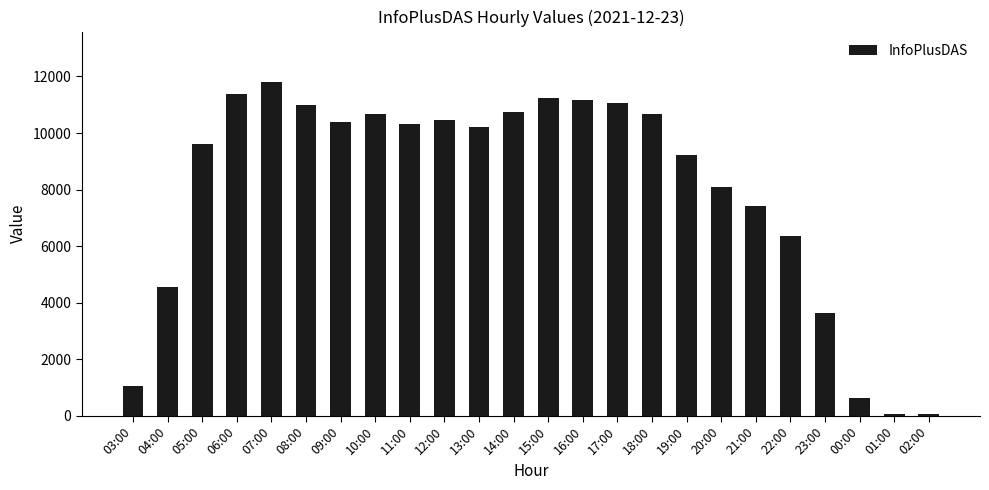

Does the chart contain any negative values?

No